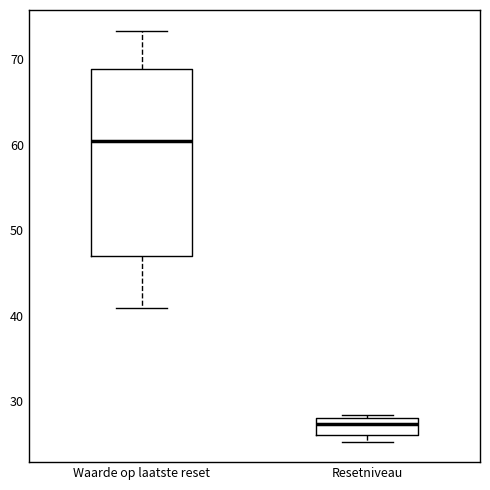

Reading left to right, read every box against the y-axis: the position of its median line, the range the box covers, and the ends of its whiskers. The values are not printed on the chart, so give them approximately, as read against the axis.

Waarde op laatste reset: median 60, box 47 to 69, whiskers 41 to 73
Resetniveau: median 27, box 26 to 28, whiskers 25 to 28